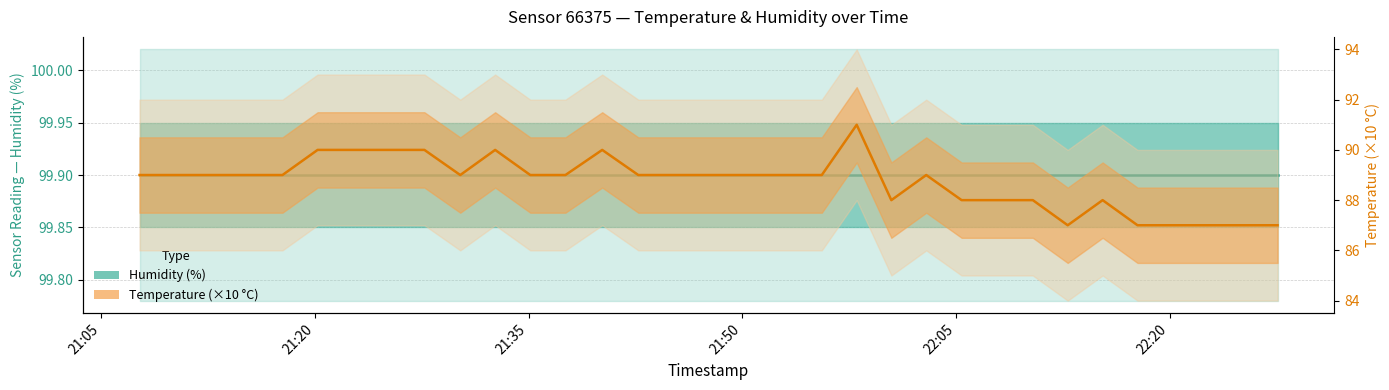

What are all the series names shown in the legend?

humidity, temperature (×10)